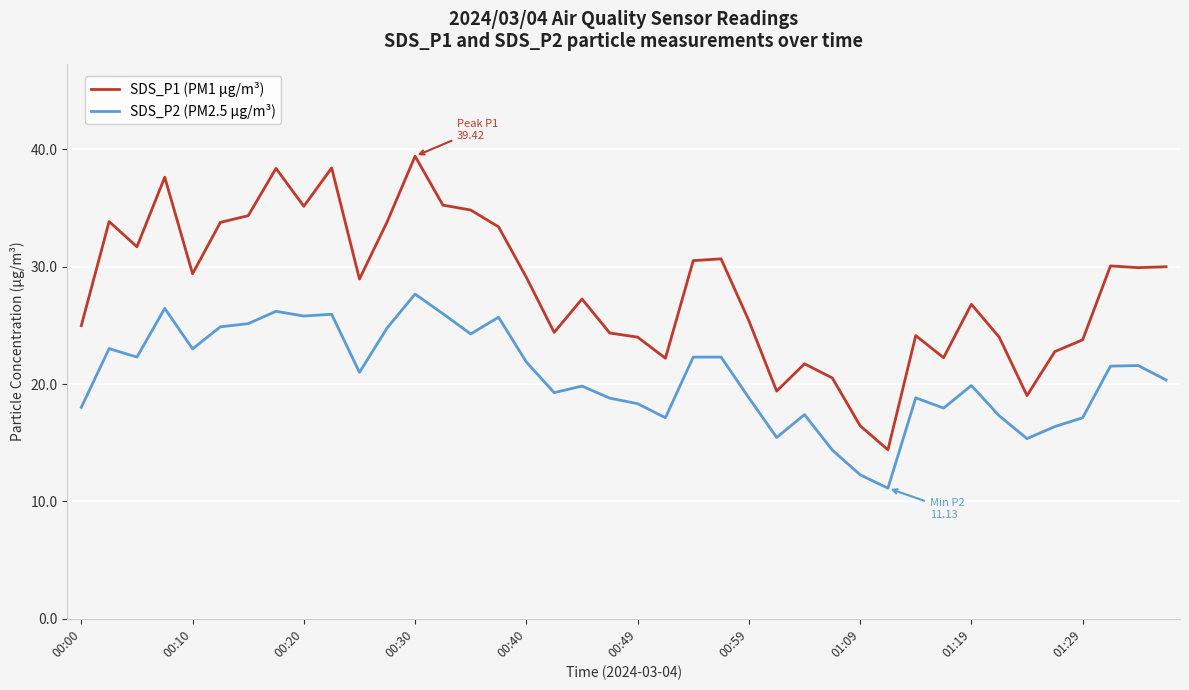

What is the difference between the maximum and minimum values in the SDS_P2 (PM2.5 µg/m³) series?

16.5